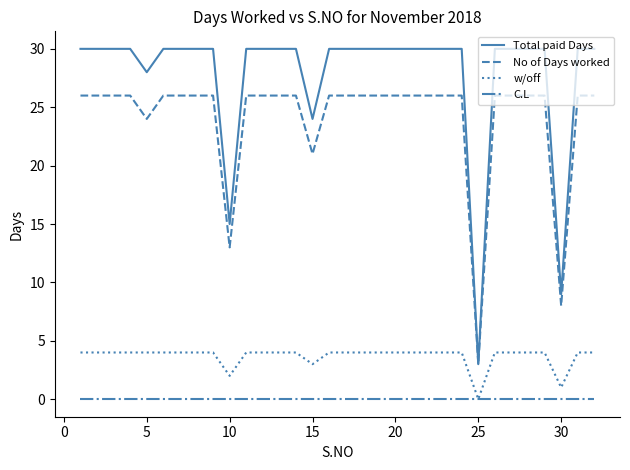

What is the highest value of the w/off series?

4